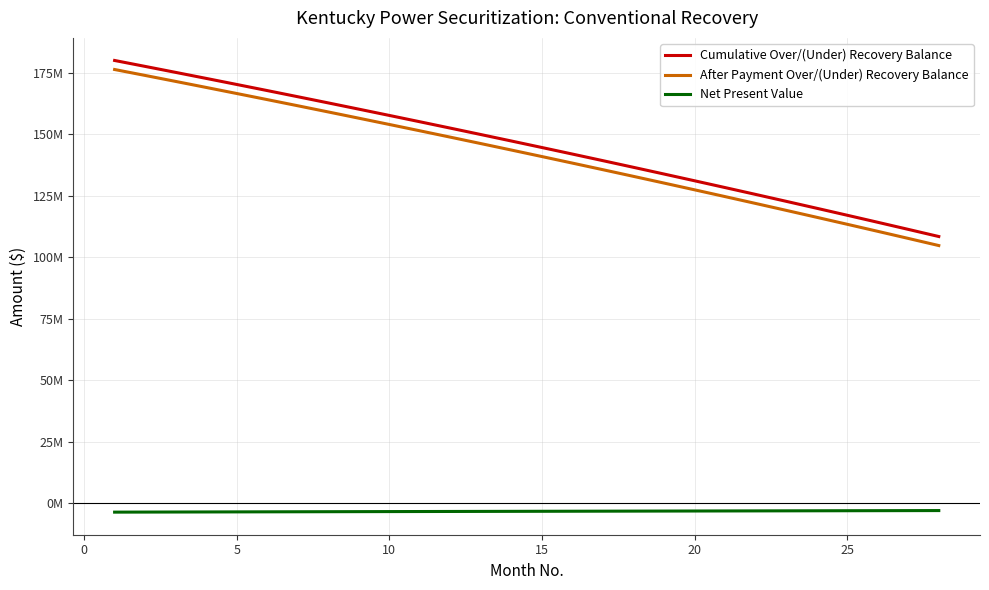

What are all the series names shown in the legend?

Cumulative Over/(Under) Recovery Balance, After Payment Over/(Under) Recovery Balance, Net Present Value